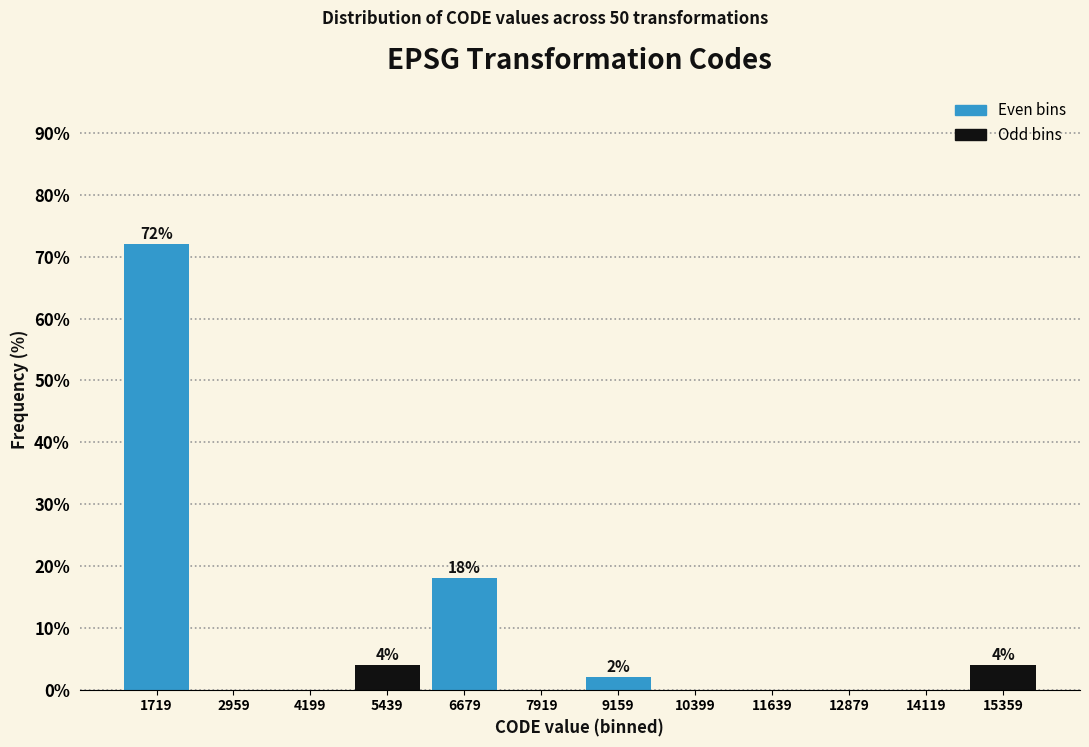

Which range on the x-axis has the tallest bar?

1200 to 2400